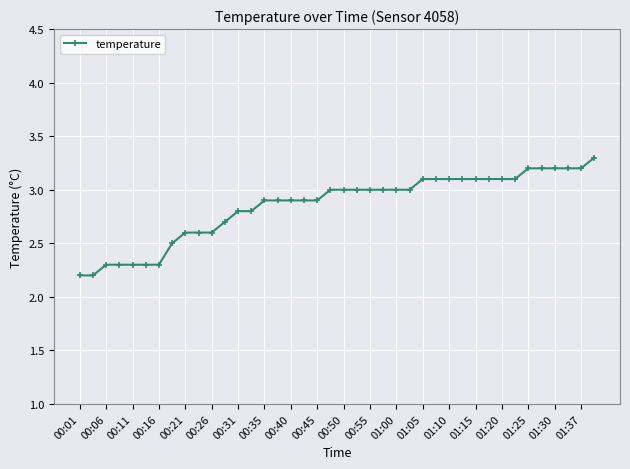

What is the difference between the maximum and second lowest values?

1.1